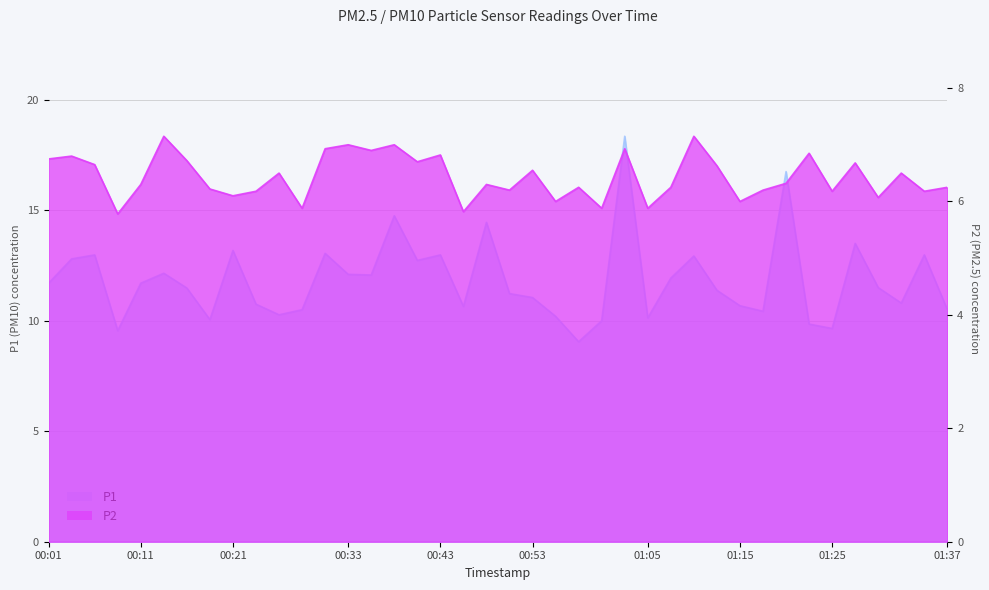

Which series has the largest total across all categories?

P1